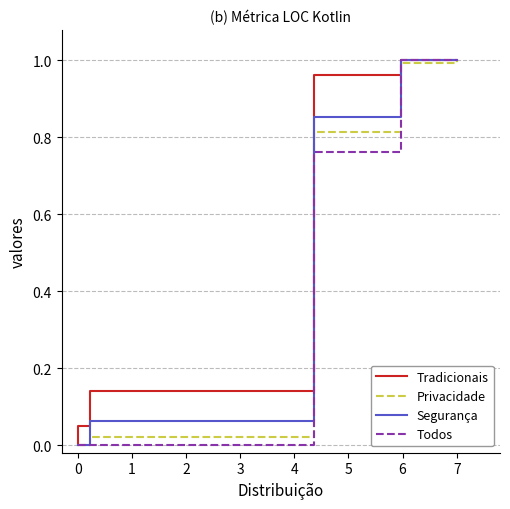

What is the sum of all Todos values?

2.8